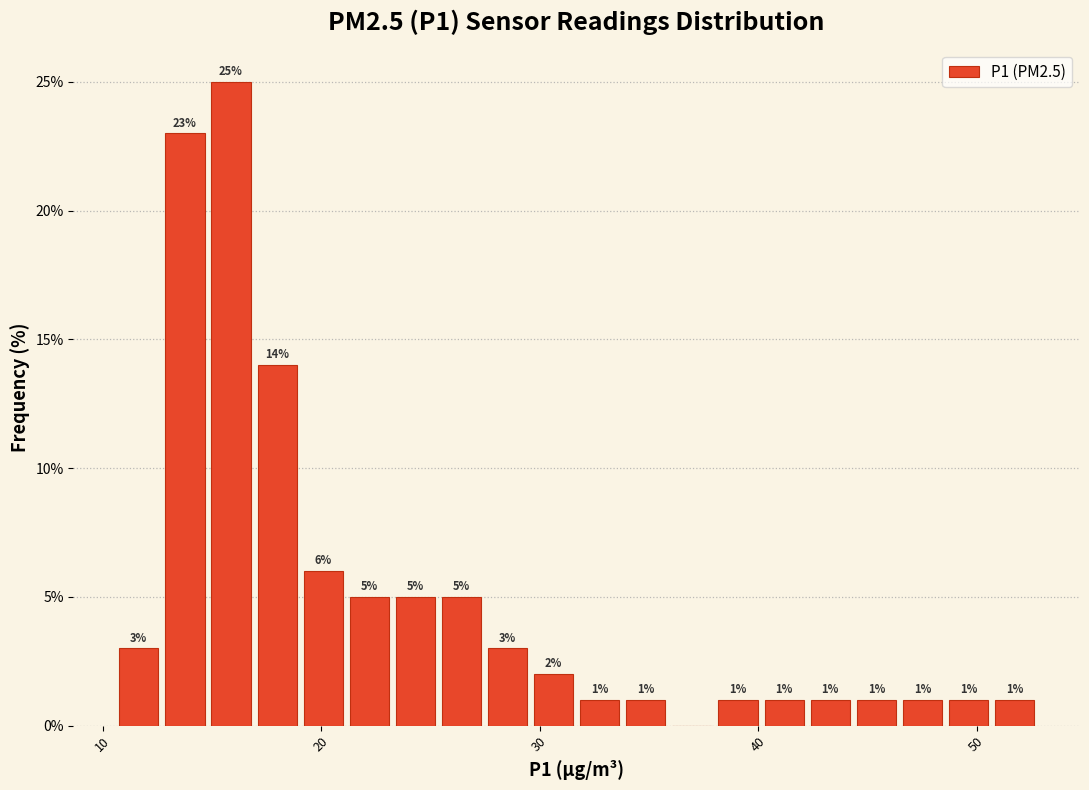

Read against the x-axis, roughly where is the centre of the tallest bar?

16